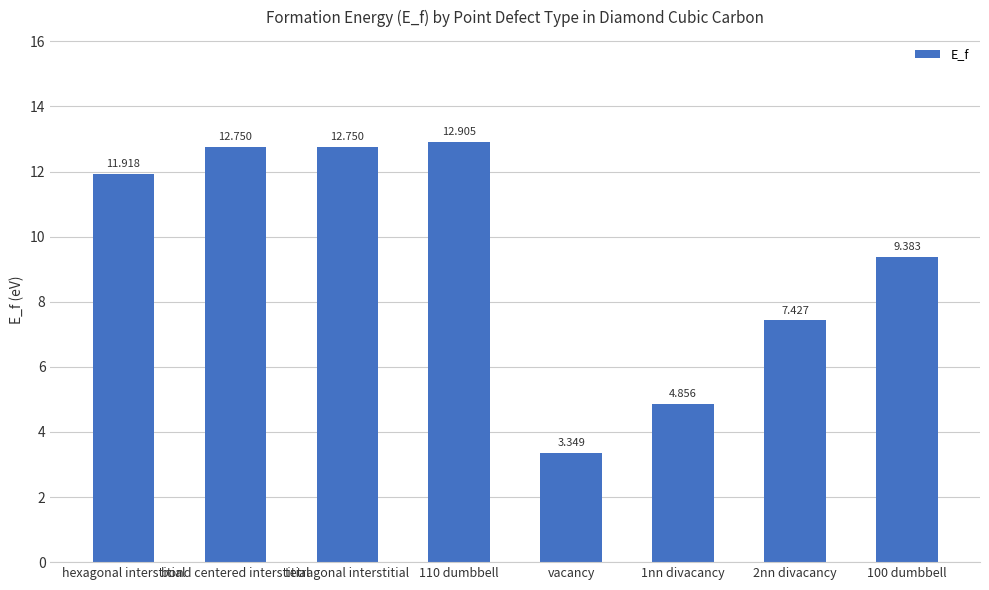

Where is the data nearest to the value 8?

2nn divacancy